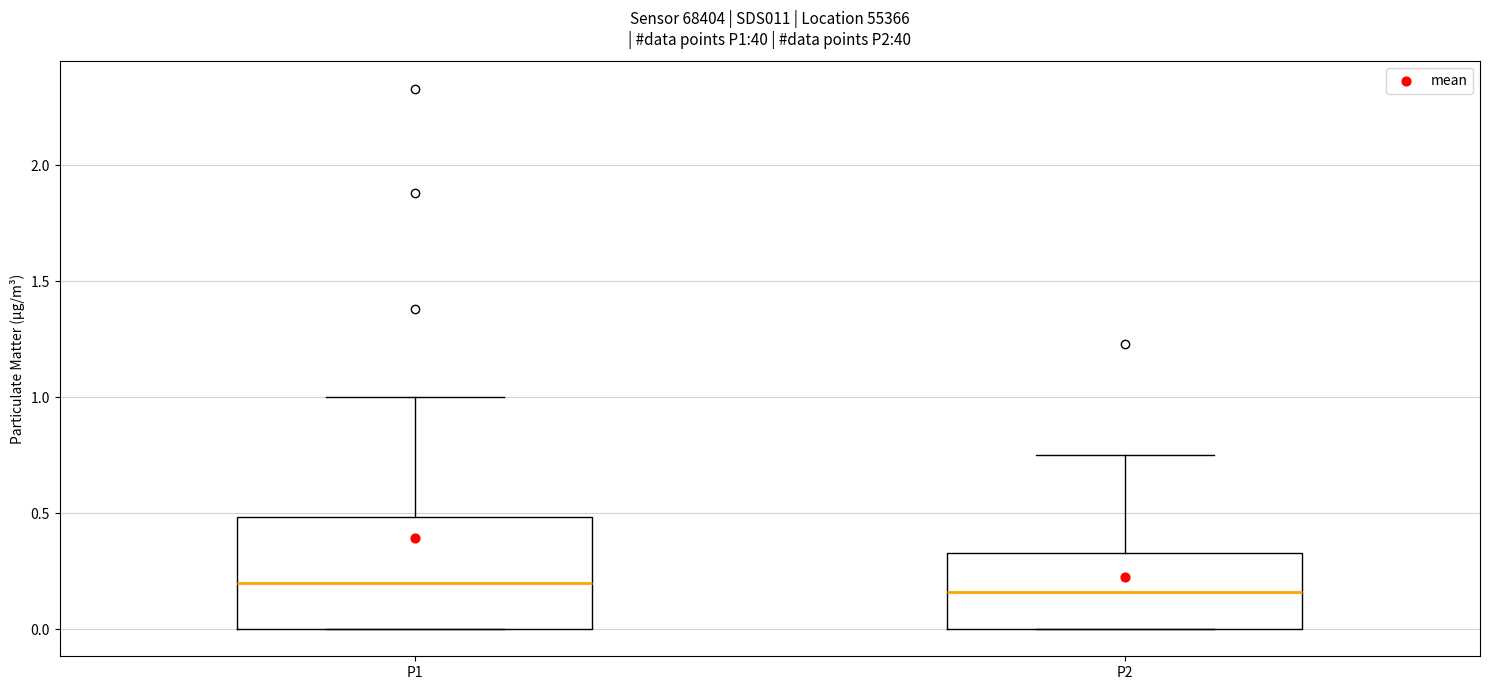

Which box is the tallest, from its lower edge to its upper edge?

P1